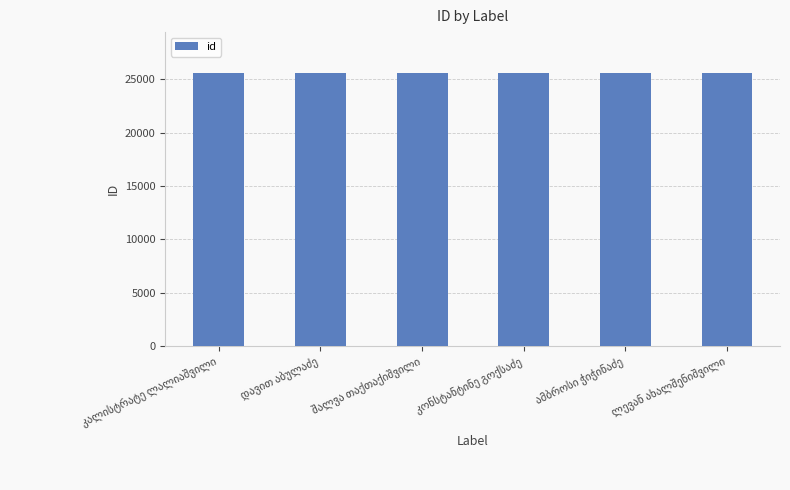

What is the sum of all values?

153393